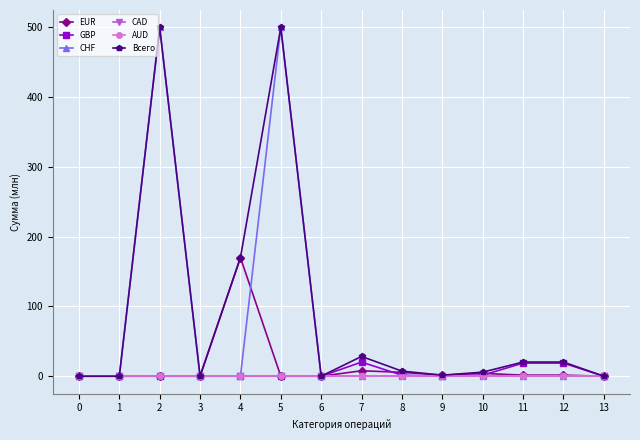

What is the highest value of the EUR series?

170.0